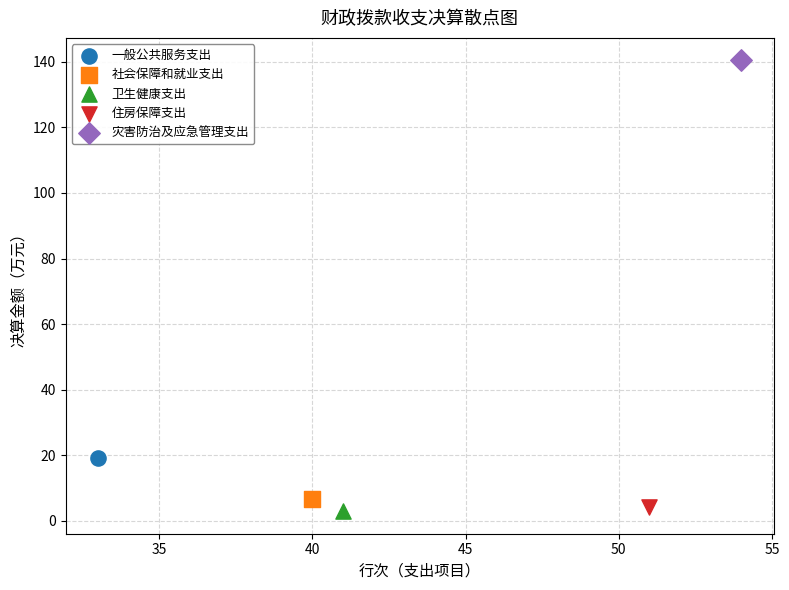

Which series contains the lowest Y value?

卫生健康支出